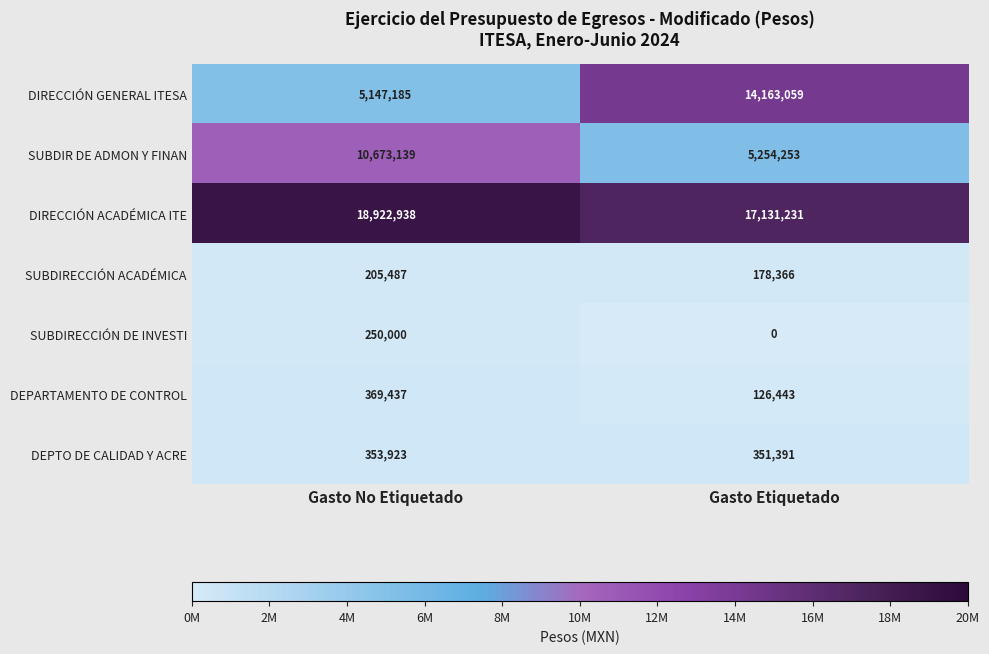

What is the difference between the DIRECCIÓN ACADÉMICA ITE values at Gasto Etiquetado and Gasto No Etiquetado?

1791707